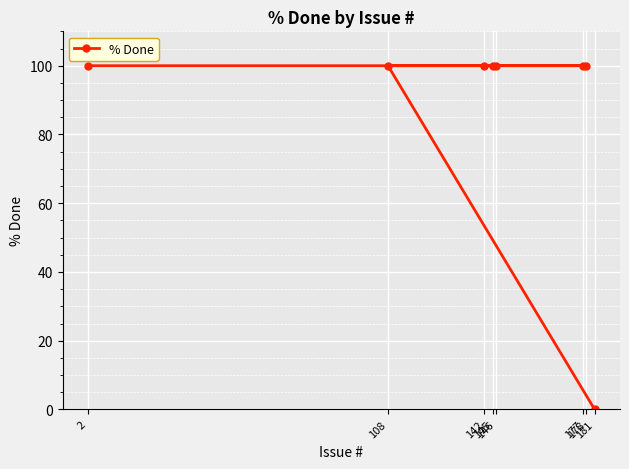

How many data points are less than 100?

1